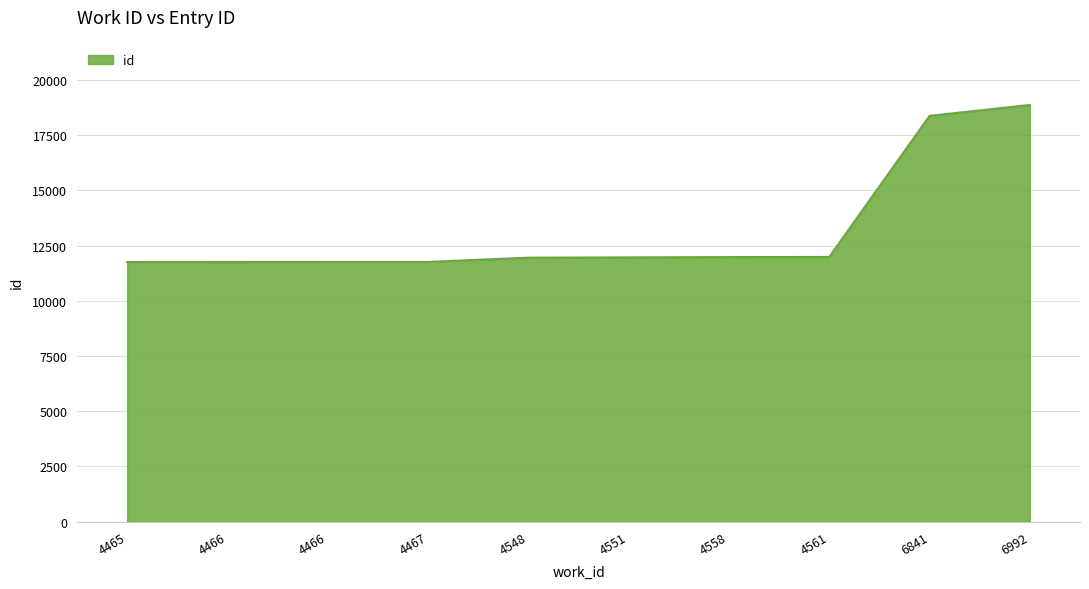

Does the chart display data point markers on the line(s)?

No